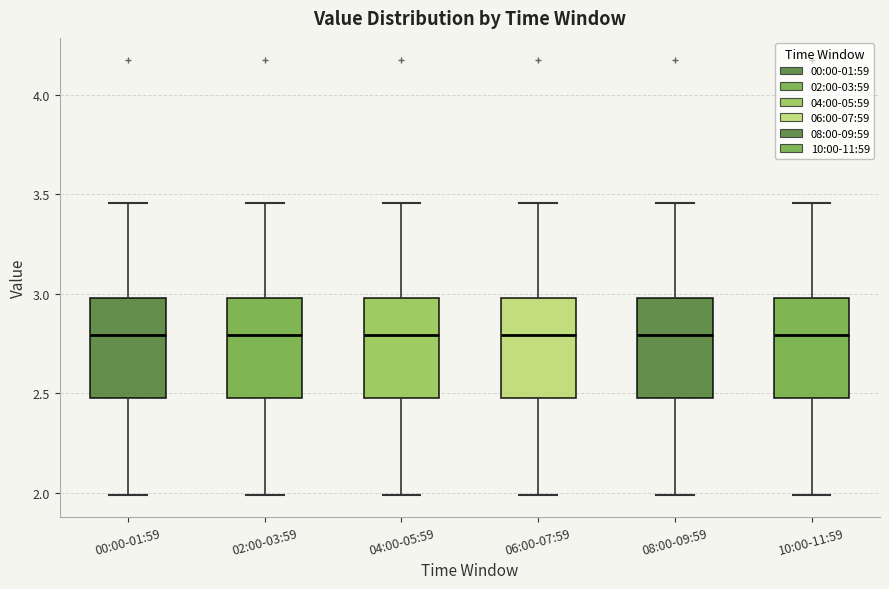

Where is the lower edge of the box for 10:00-11:59 on the y-axis? The values are not printed on the chart, so give them approximately, as read against the axis.

2.45